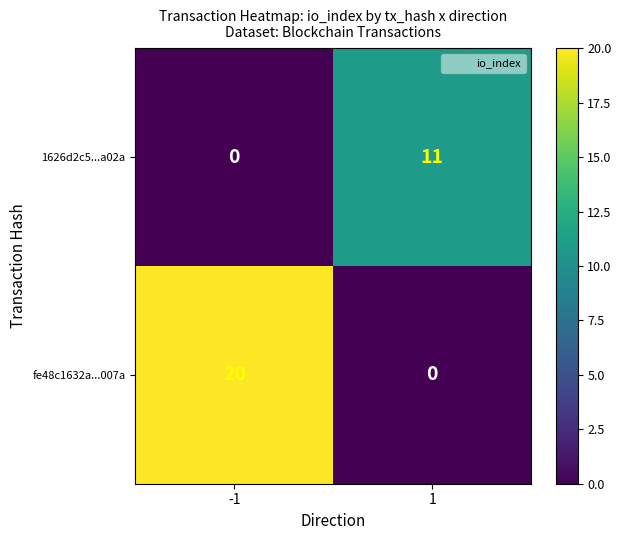

What is the sum of all 1626d2c5...a02a values?

11